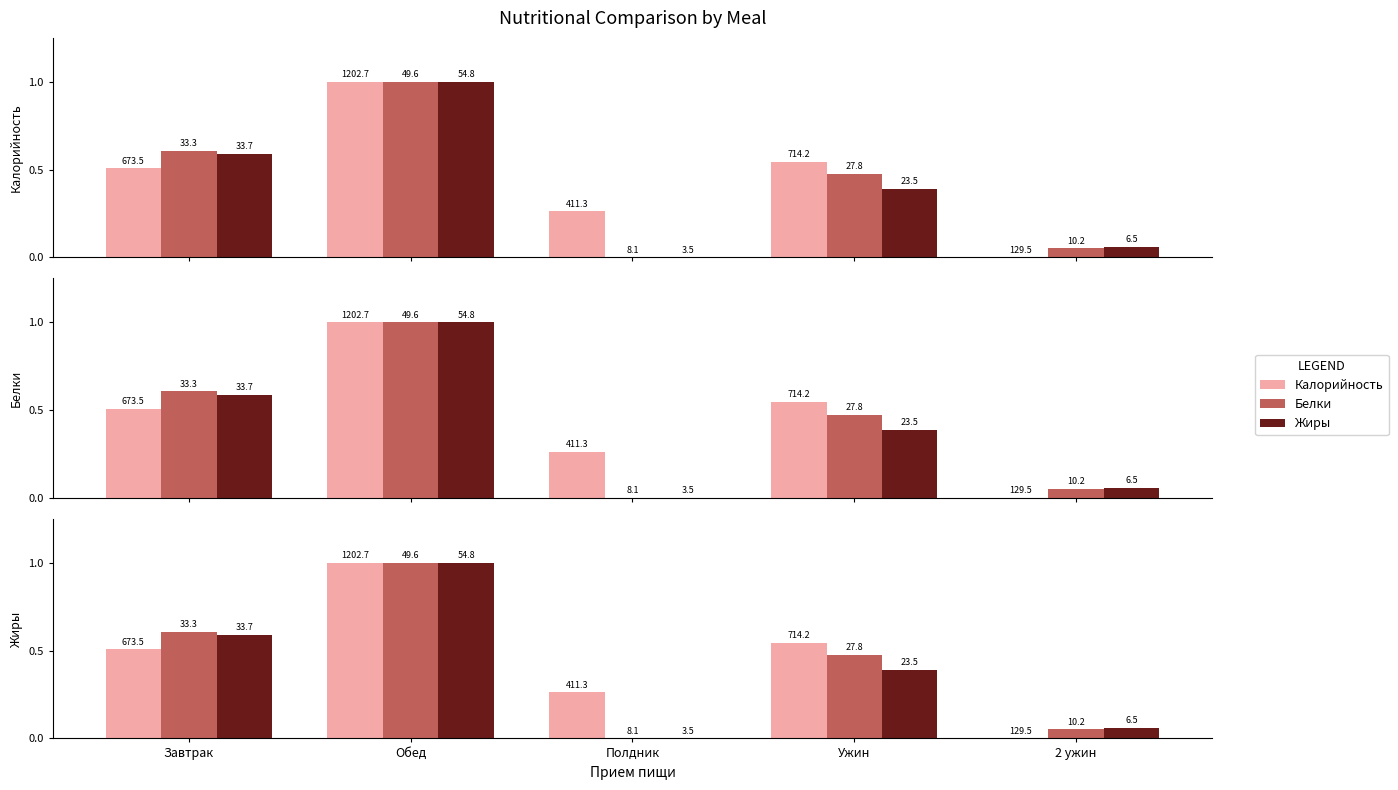

Which has a higher value, Завтрак or Обед?

Обед